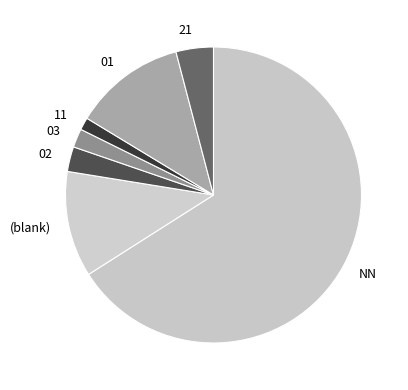

Is (blank) the majority of the pie?

No